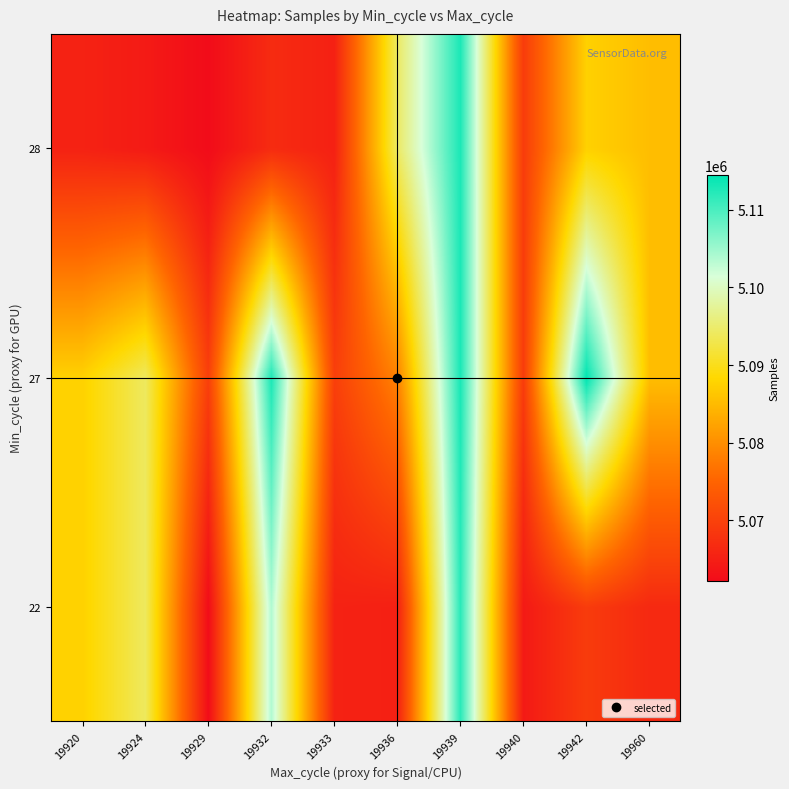

Which category has the highest value across all series?

19942